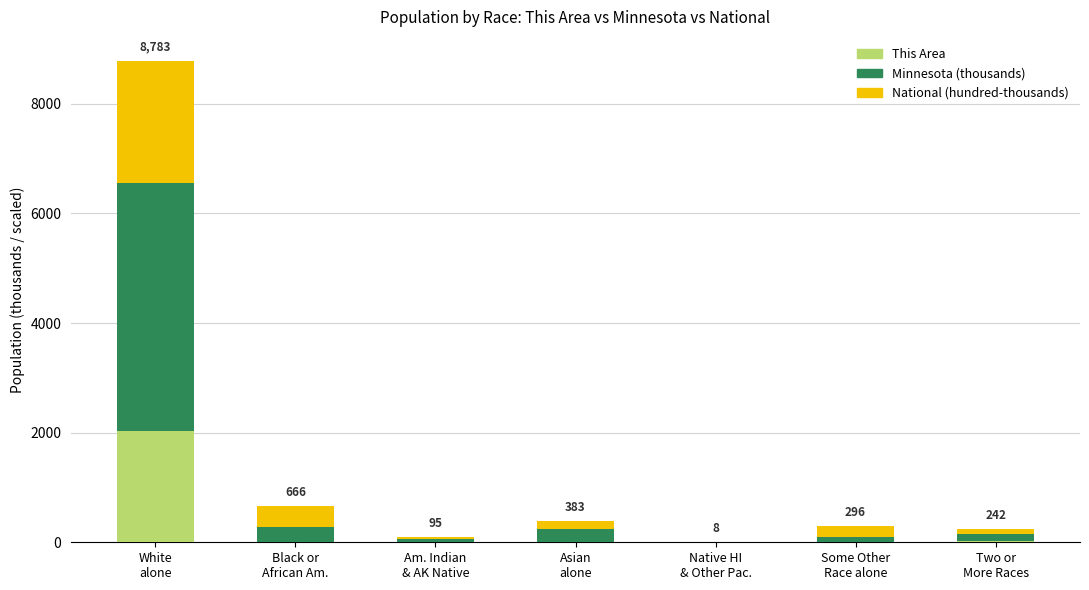

What is the sum of all This Area values?

2062.0